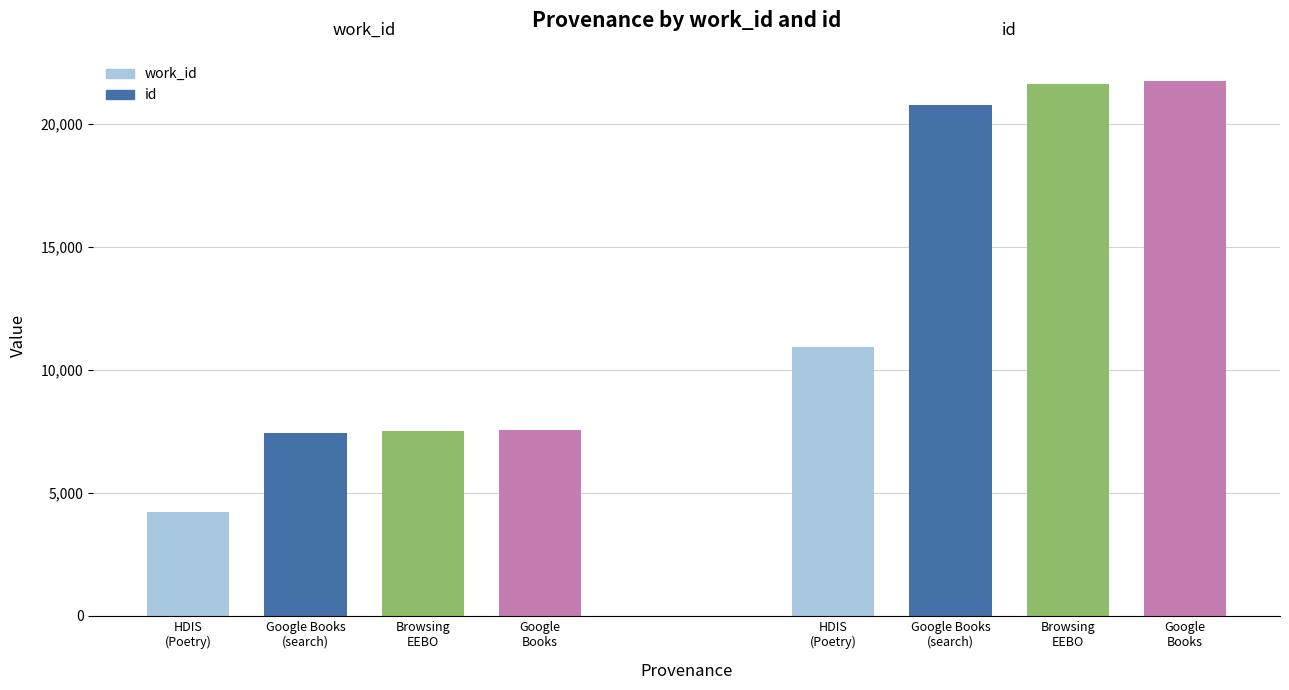

Reading right to left, transcribe all the data shown in this chart.

work_id: Google Books=7544	Browsing in EEBO=7531	Searching "mind" In Google Books=7445	HDIS (Poetry)=4209
id: Google Books=21729	Browsing in EEBO=21641	Searching "mind" In Google Books=20776	HDIS (Poetry)=10936